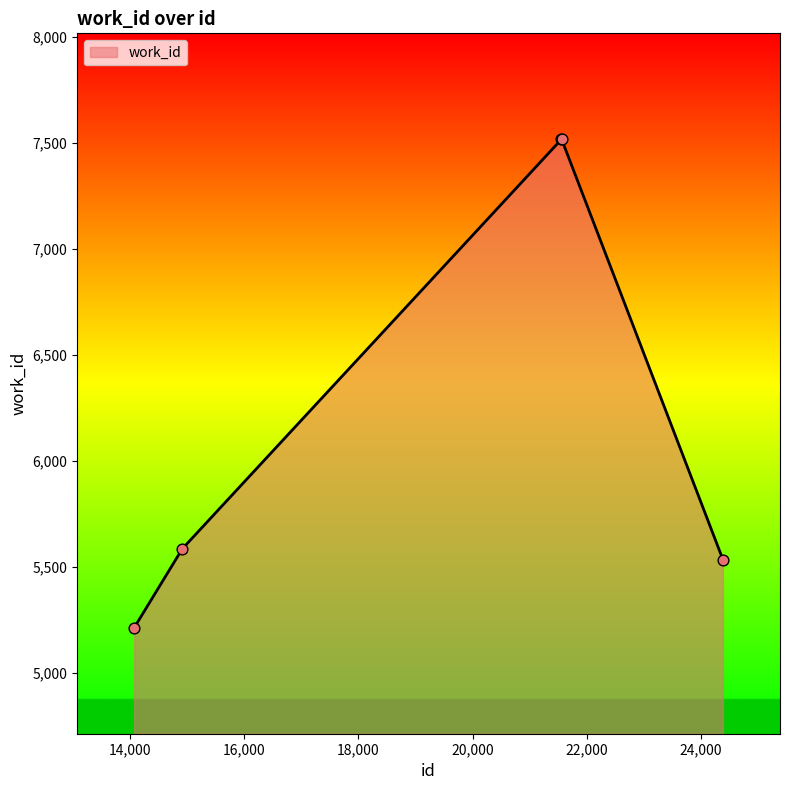

True or false: there are more than 1 points higher than both neighbors.

False